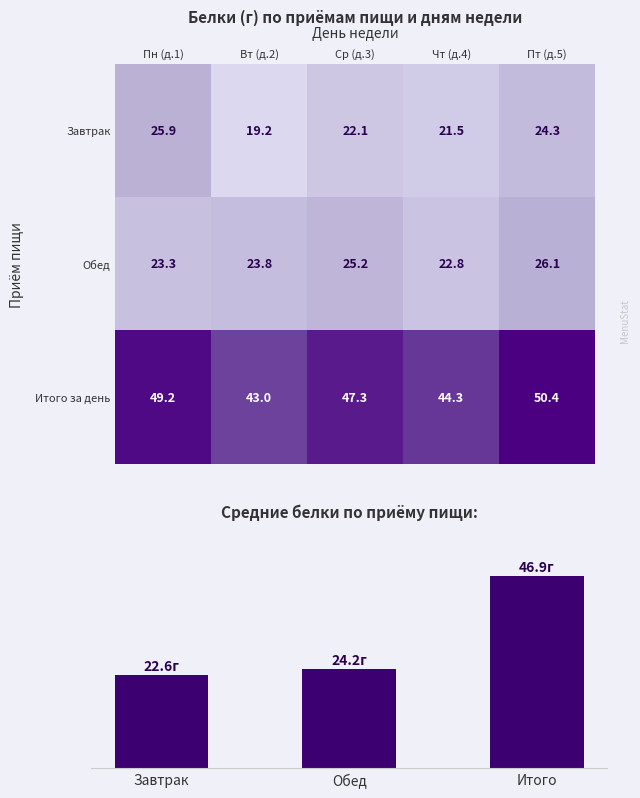

Rank the series at Ср (д.3) from highest to lowest value.

Итого за день, Обед, Завтрак